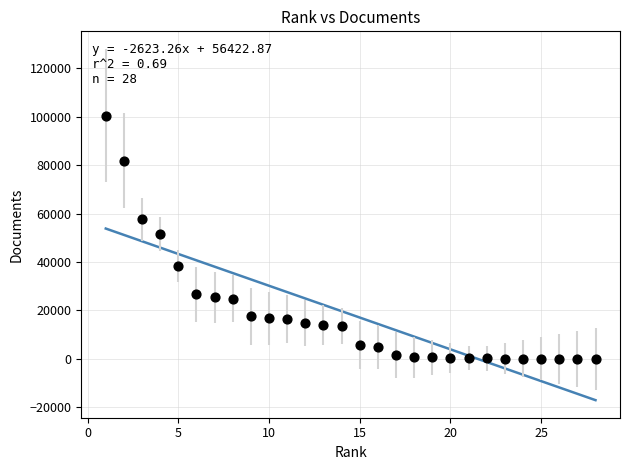

What is the range of Y values (max minus min)?

100373